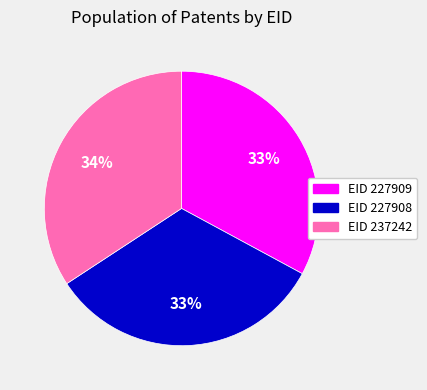

Do EID 227908 and EID 227909 together represent more than half of the pie?

Yes